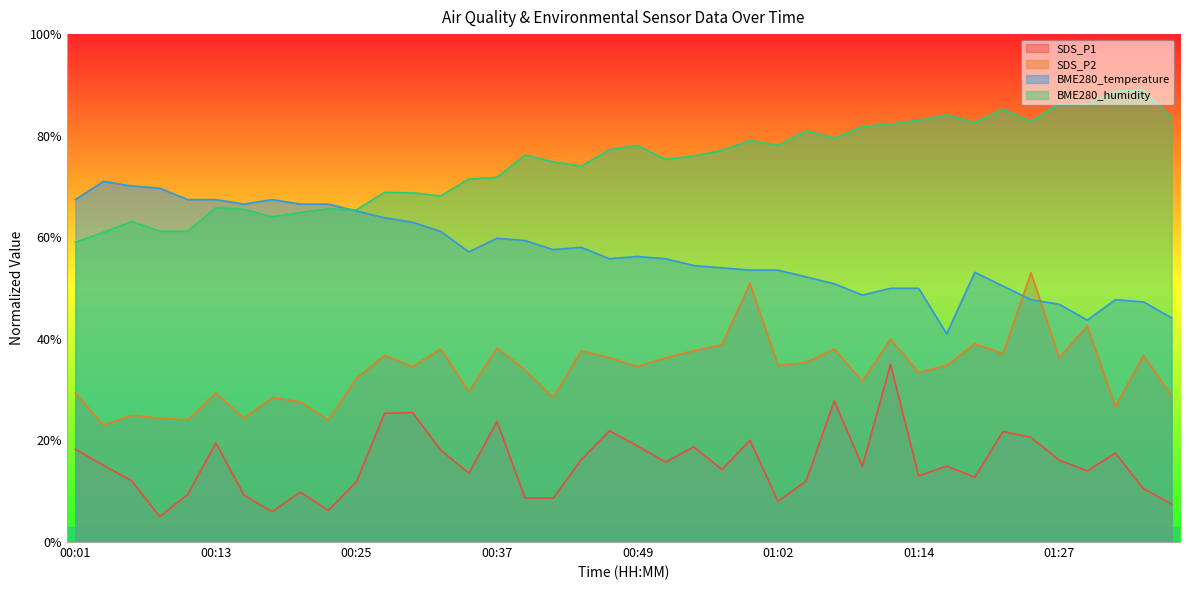

How many data points in BME280_humidity are above 76?

20